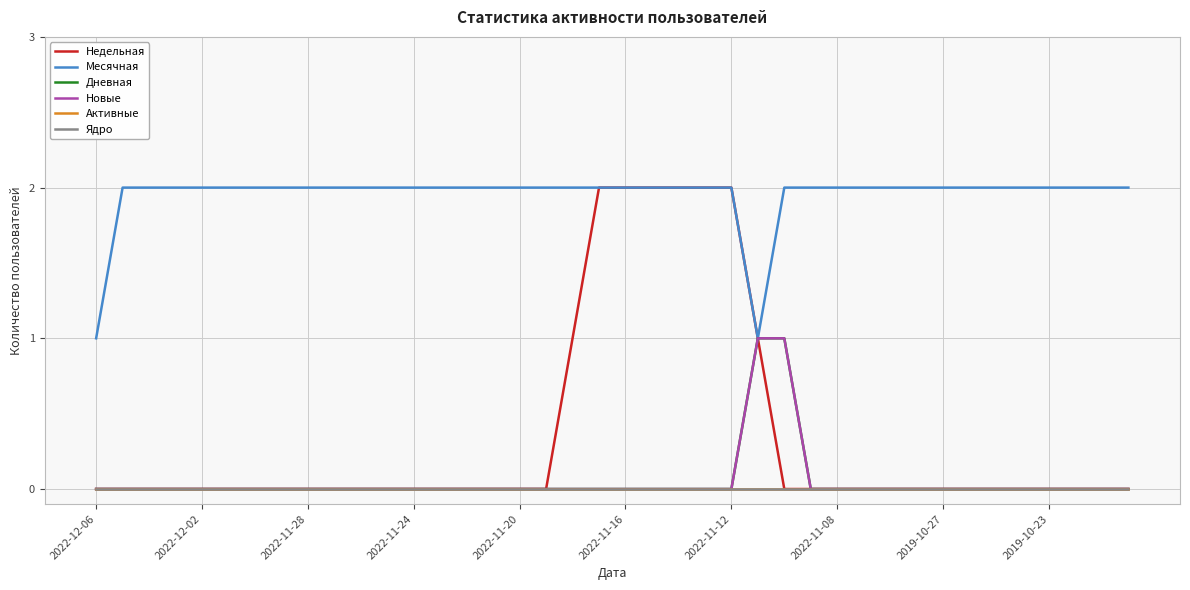

Reading left to right, what are all the values shown in this chart?

Недельная: 0	0	0	0	0	0	0	0	0	0	0	0	0	0	0	0	0	0	1	2	2	2	2	2	2	1	0	0	0	0	0	0	0	0	0	0	0	0	0	0
Месячная: 1	2	2	2	2	2	2	2	2	2	2	2	2	2	2	2	2	2	2	2	2	2	2	2	2	1	2	2	2	2	2	2	2	2	2	2	2	2	2	2
Дневная: 0	0	0	0	0	0	0	0	0	0	0	0	0	0	0	0	0	0	0	0	0	0	0	0	0	1	1	0	0	0	0	0	0	0	0	0	0	0	0	0
Новые: 0	0	0	0	0	0	0	0	0	0	0	0	0	0	0	0	0	0	0	0	0	0	0	0	0	1	1	0	0	0	0	0	0	0	0	0	0	0	0	0
Активные: 0	0	0	0	0	0	0	0	0	0	0	0	0	0	0	0	0	0	0	0	0	0	0	0	0	0	0	0	0	0	0	0	0	0	0	0	0	0	0	0
Ядро: 0	0	0	0	0	0	0	0	0	0	0	0	0	0	0	0	0	0	0	0	0	0	0	0	0	0	0	0	0	0	0	0	0	0	0	0	0	0	0	0